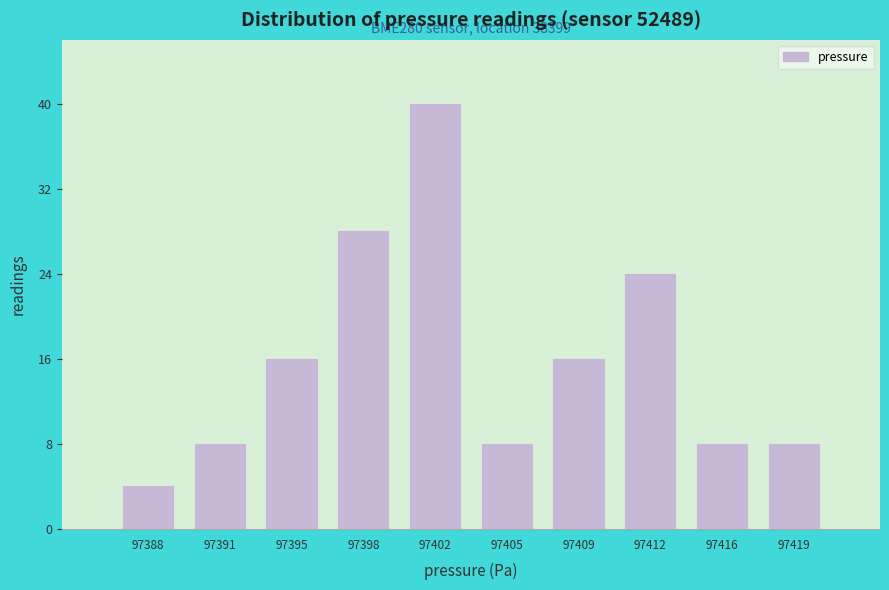

Reading left to right, transcribe all the data shown in this chart.

97388=4	97391=8	97395=16	97398=28	97402=40	97405=8	97409=16	97412=24	97416=8	97419=8